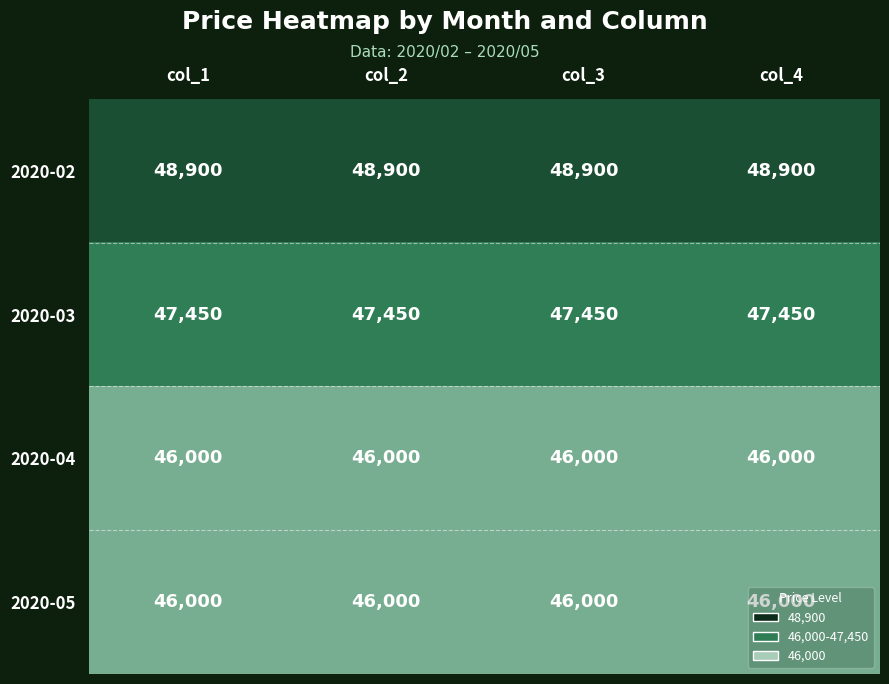

Read the 2020-04 value at col_2.

46000